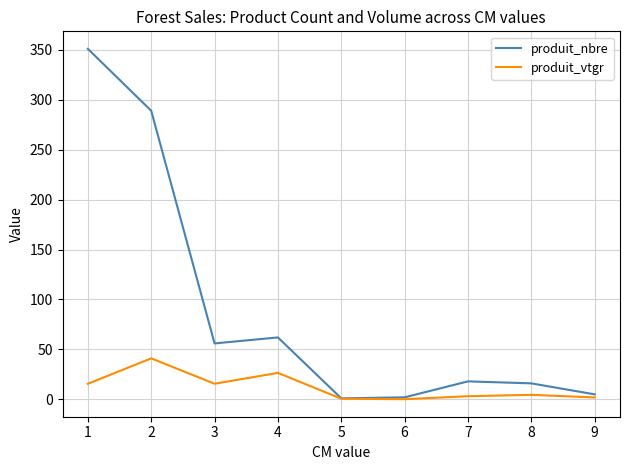

Where is produit_vtgr nearest to the value 20?

3